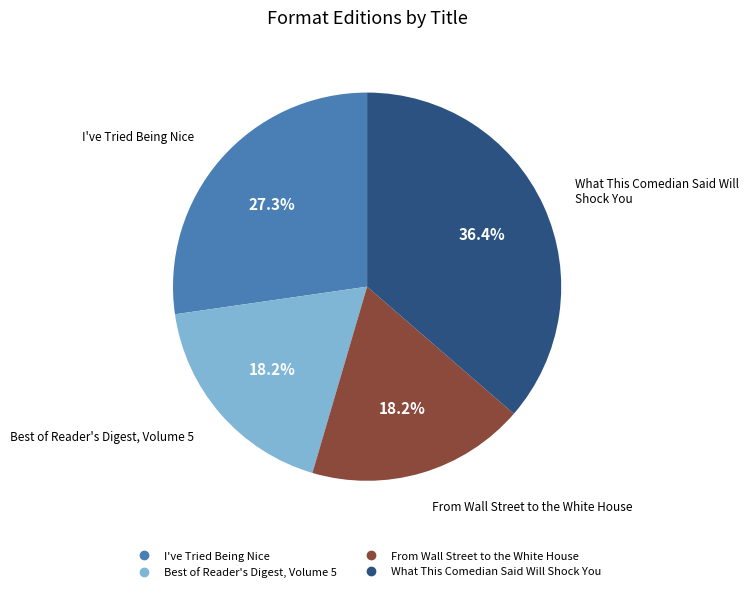

Combined, do Best of Reader's Digest, Volume 5 and What This Comedian Said Will Shock You account for over 50%?

Yes